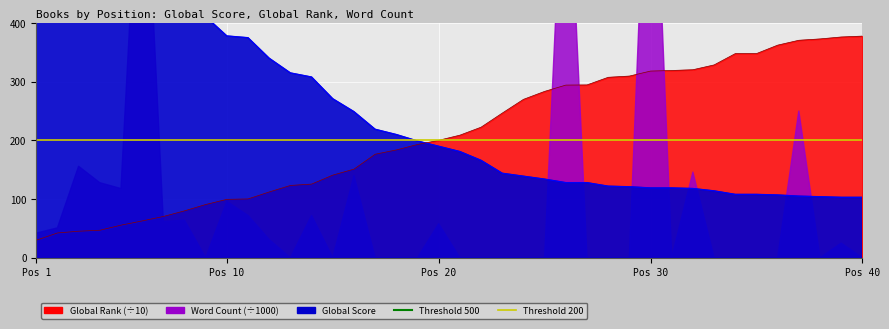

Which series has the largest total across all categories?

Threshold 500